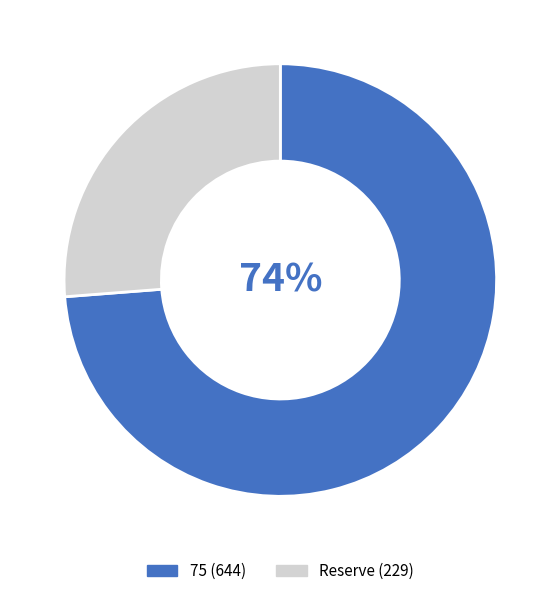

Count the number of slices in the pie.

2